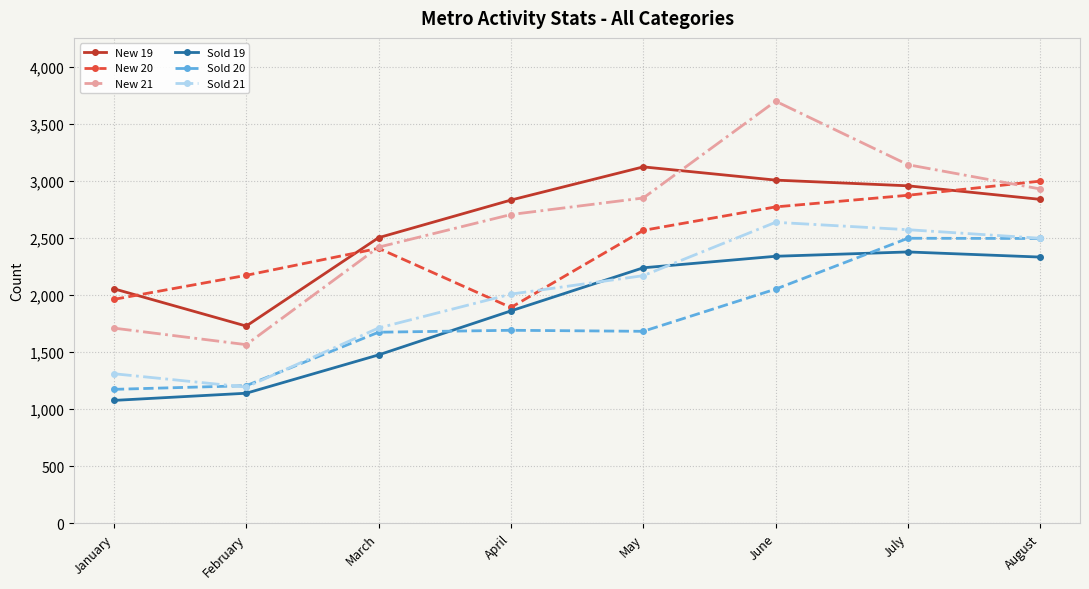

What value does the Sold 21 series have at March, to the nearest 100?

1700